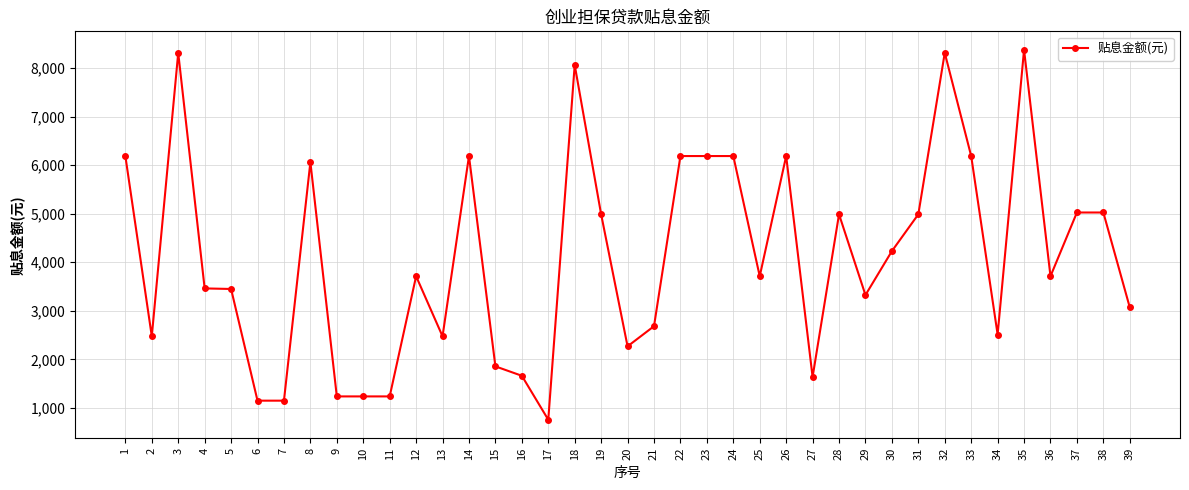

Where is the first local maximum?

3